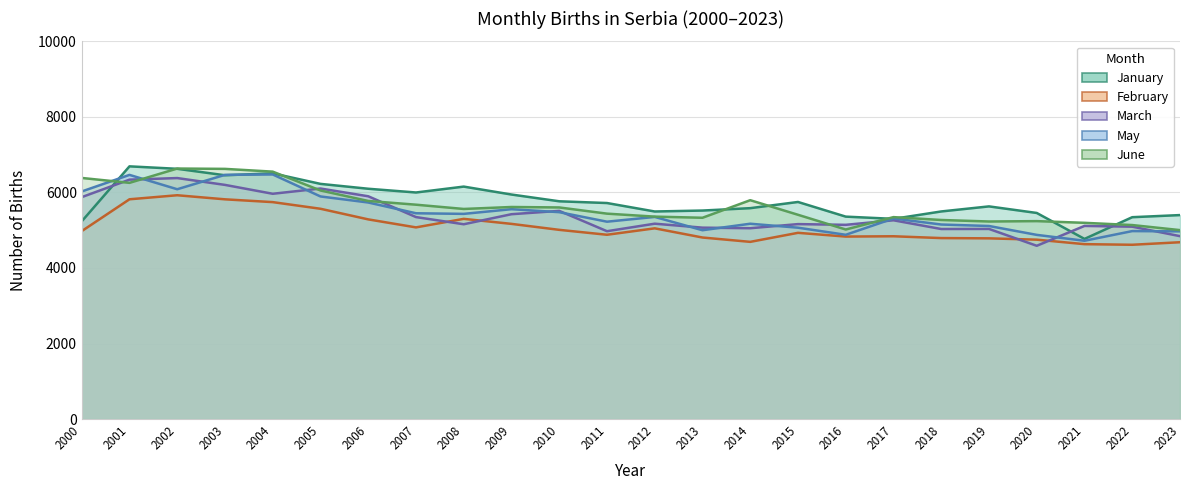

Where does the May series first go above 5352?

2000